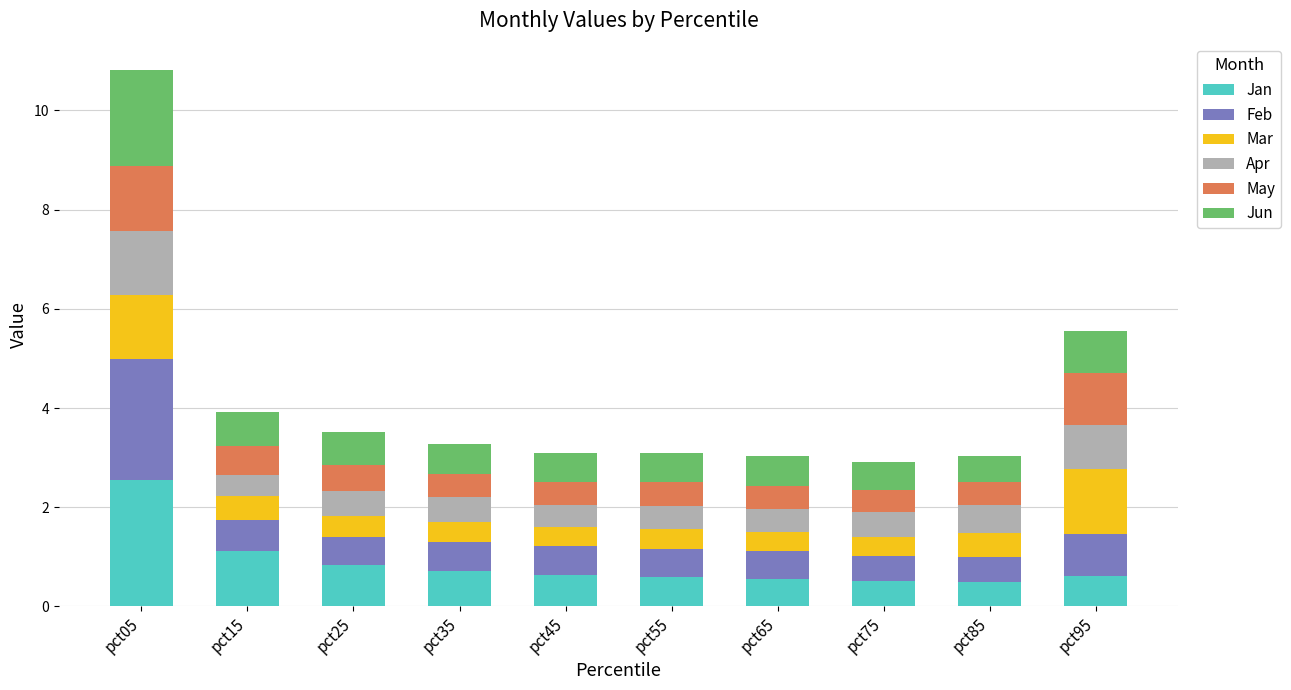

What is the sum of the Jan values at pct25 and pct65?

1.4